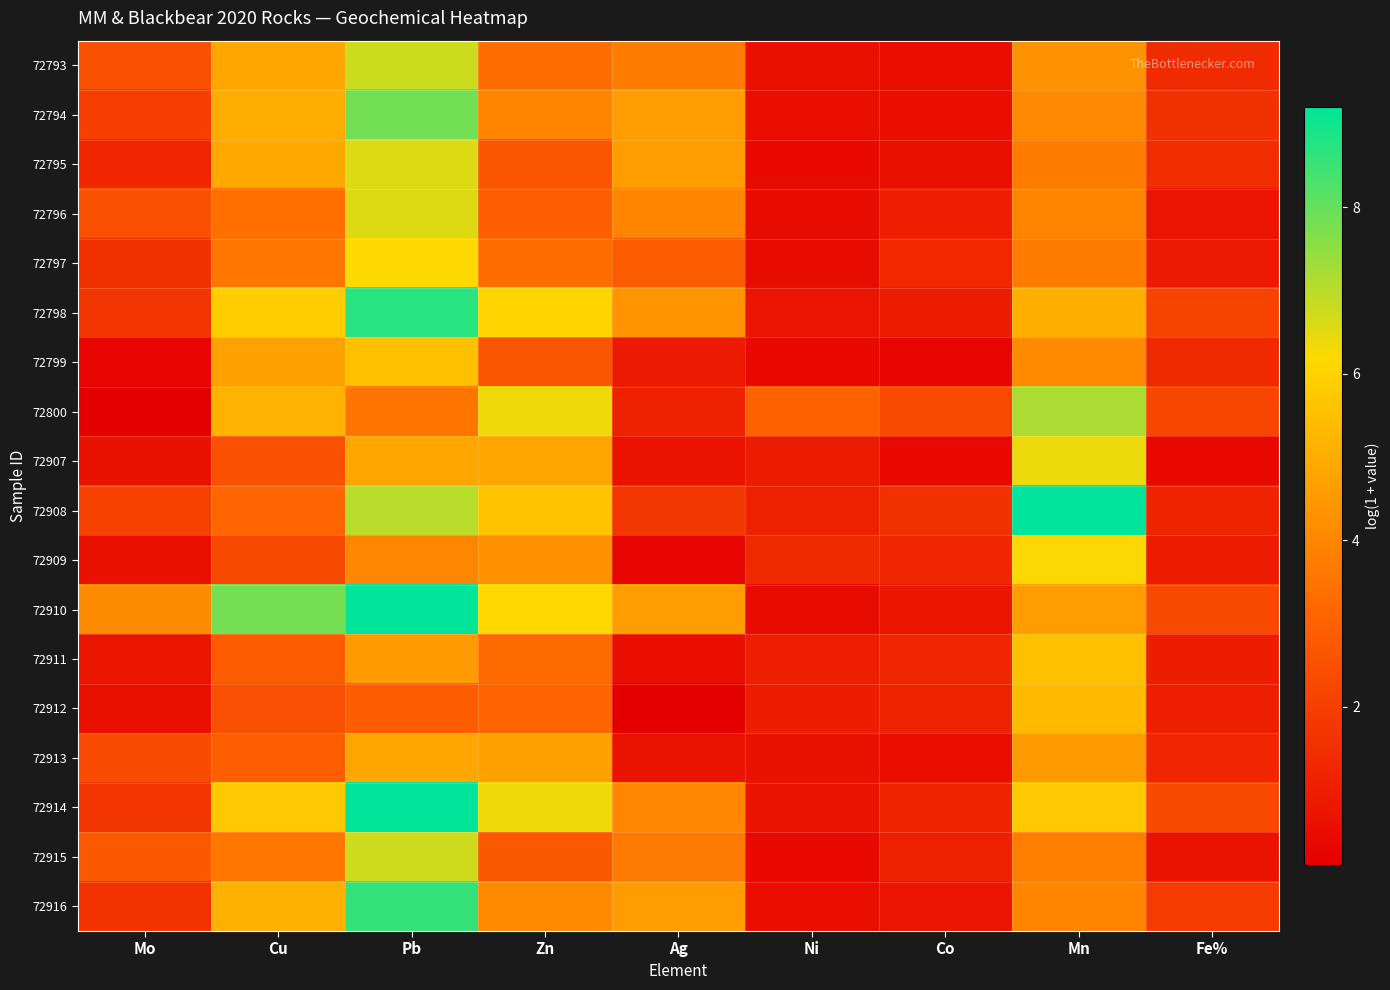

At which category is the sum across all series the highest?

Pb